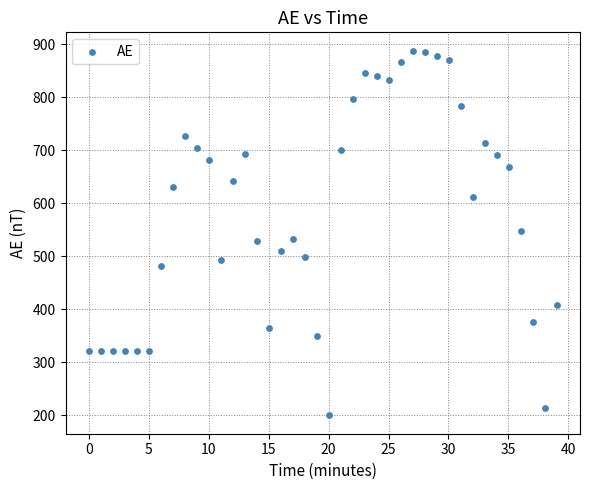

What is the range of X values (max minus min)?

39.0